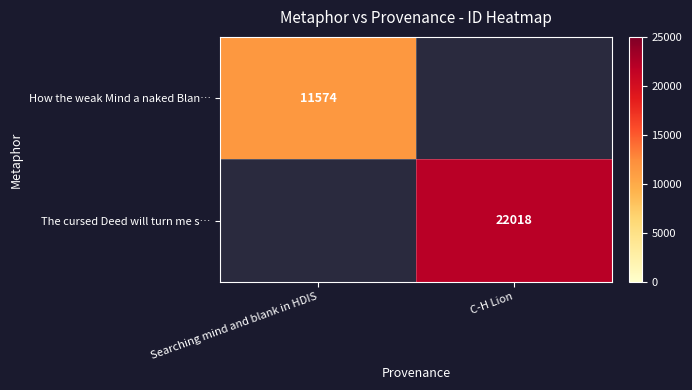

The value of How the weak Mind a naked Blan… at Searching mind and blank in HDIS is 11574. True or false?

True